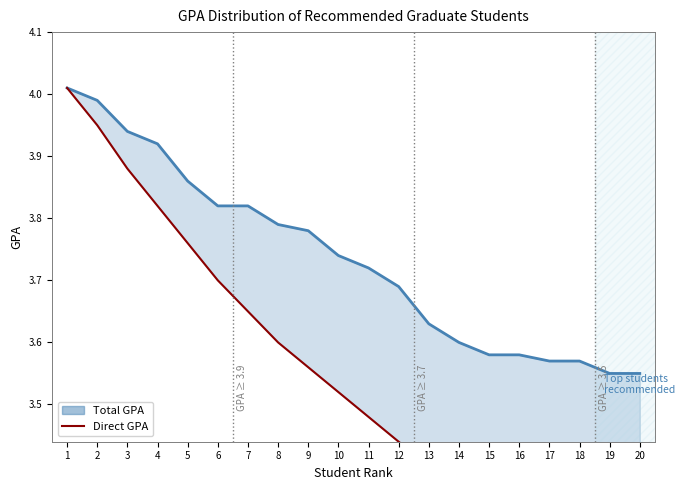

At which category is the sum across all series the highest?

1